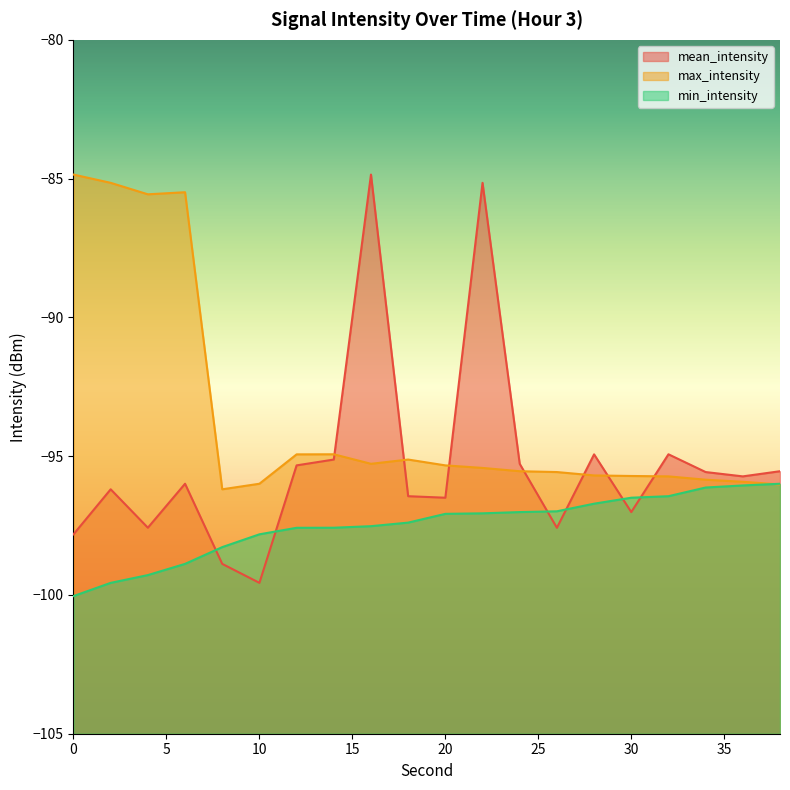

What is the difference between the mean_intensity values at 2 and 20?

0.3